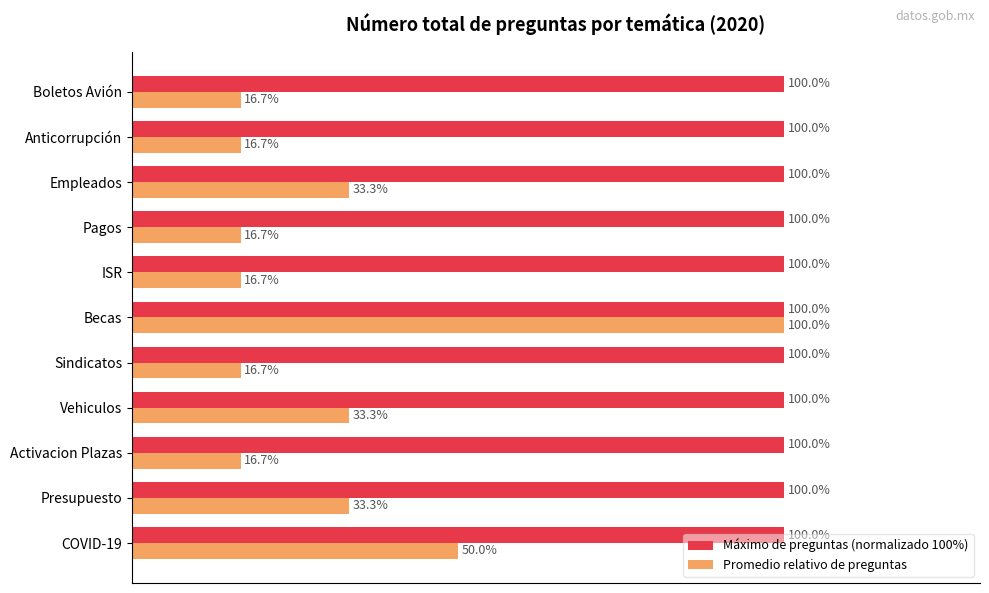

At Vehiculos, list the series in order from largest to smallest.

Máximo de preguntas (normalizado 100%), Promedio relativo de preguntas